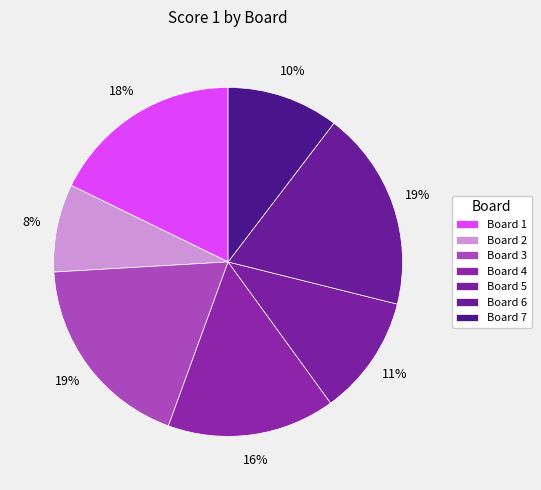

Rank the categories by value from highest to lowest.

Board 3, Board 6, Board 1, Board 4, Board 5, Board 7, Board 2